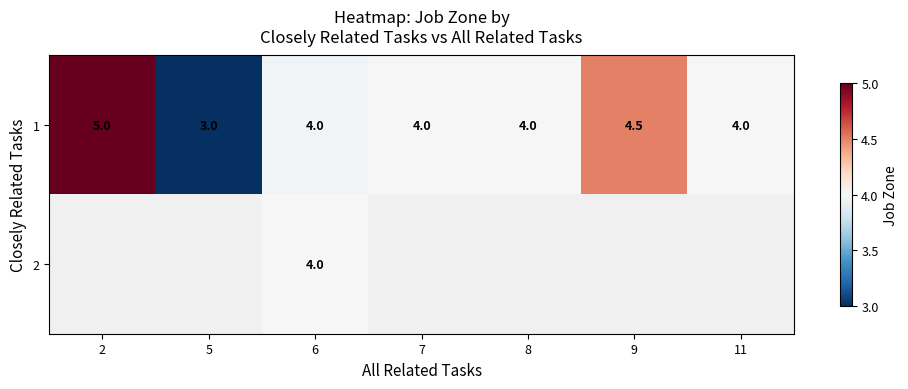

What is the difference between the 1 values at 9 and 5?

1.5